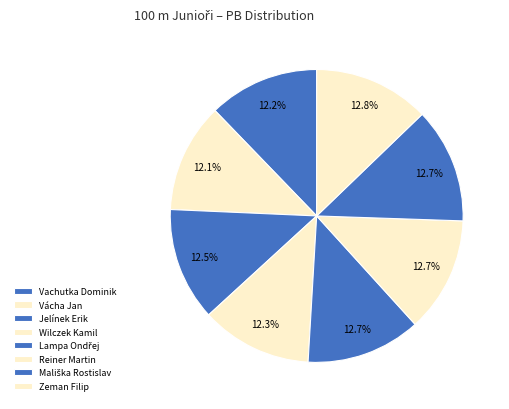

How many segments does this pie chart have?

8